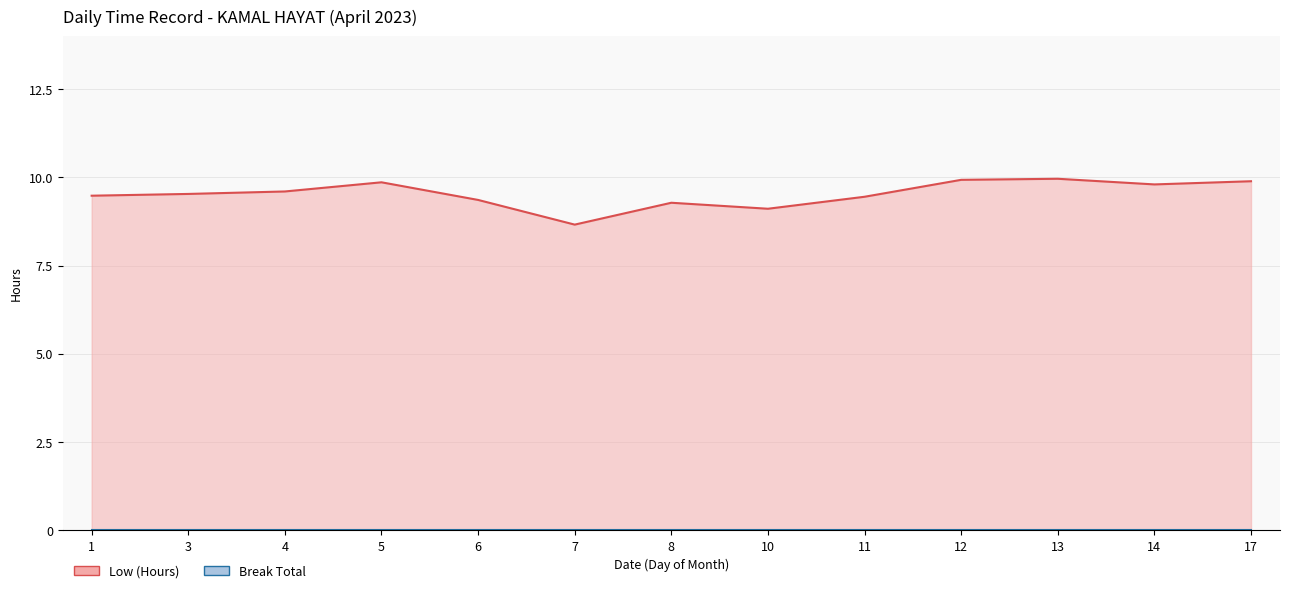

Which label corresponds to the largest value in the chart?

13